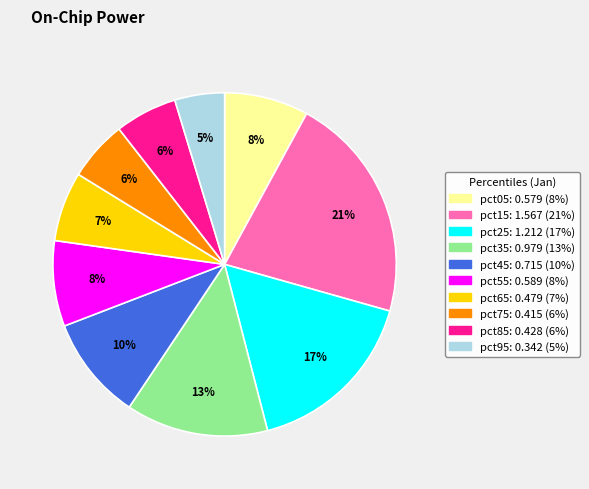

How many slices are in this pie chart?

10